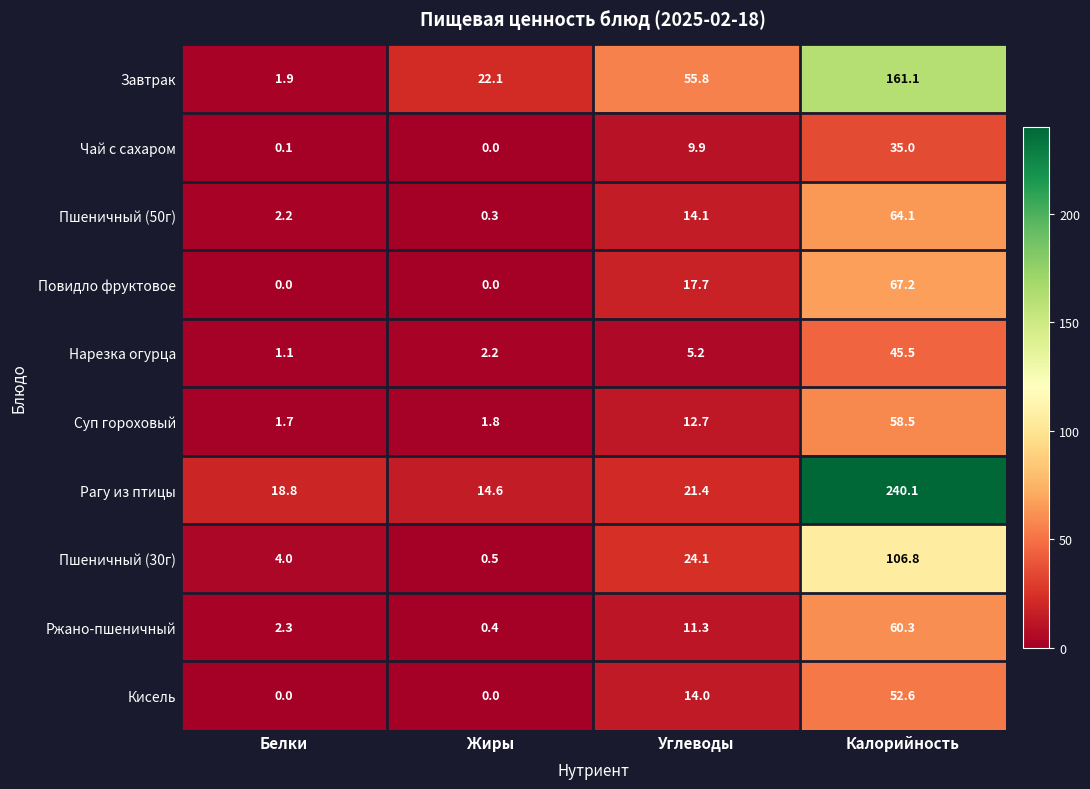

At which label is Повидло фруктовое closest to 33?

Углеводы